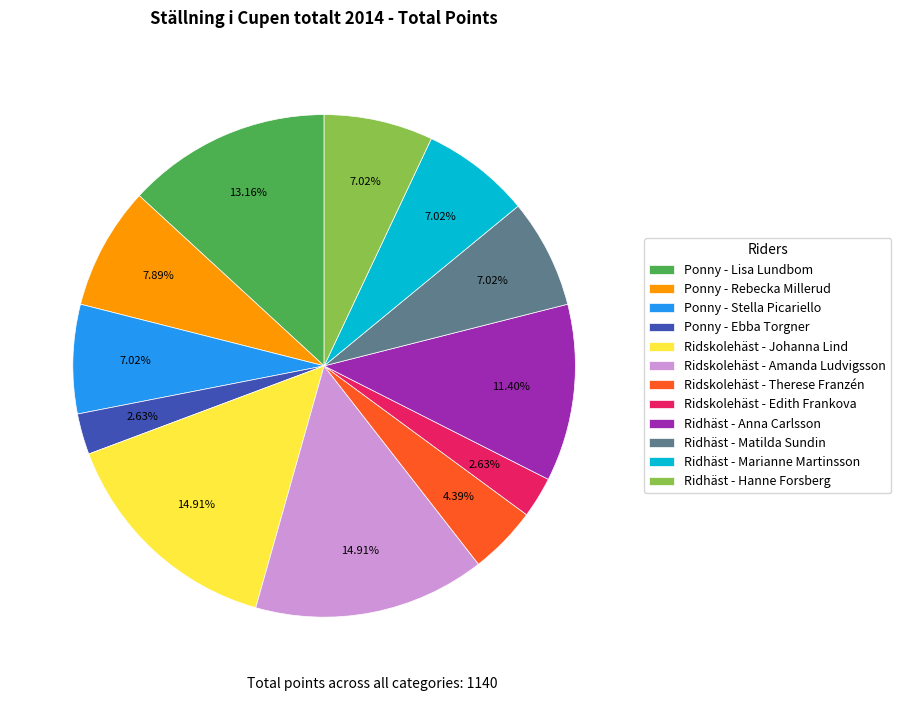

What portion of the pie excludes Ridhäst - Hanne Forsberg?

93.0%